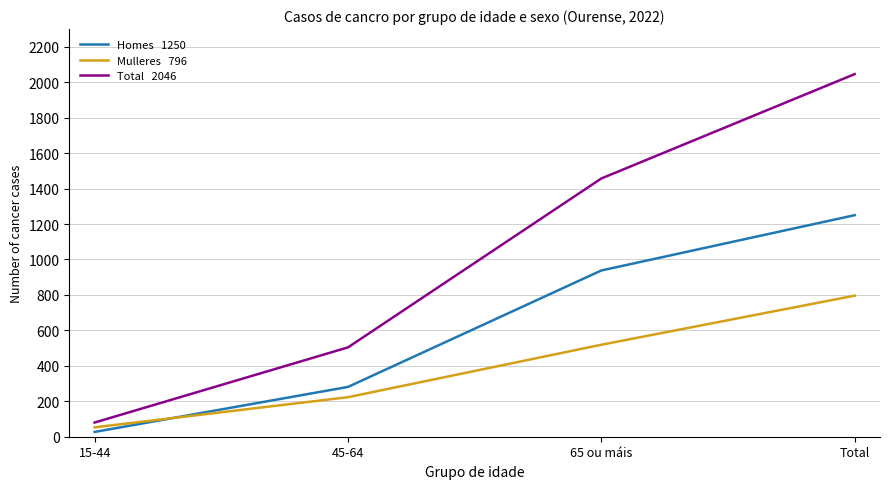

What is the maximum value shown in the chart?

2046